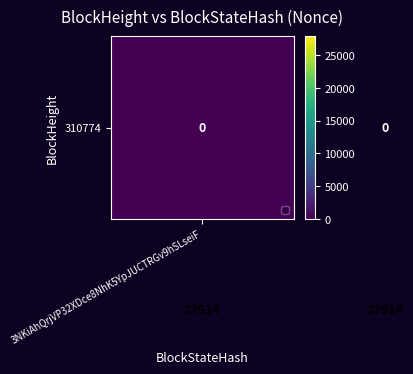

What is the greatest value displayed?

27914